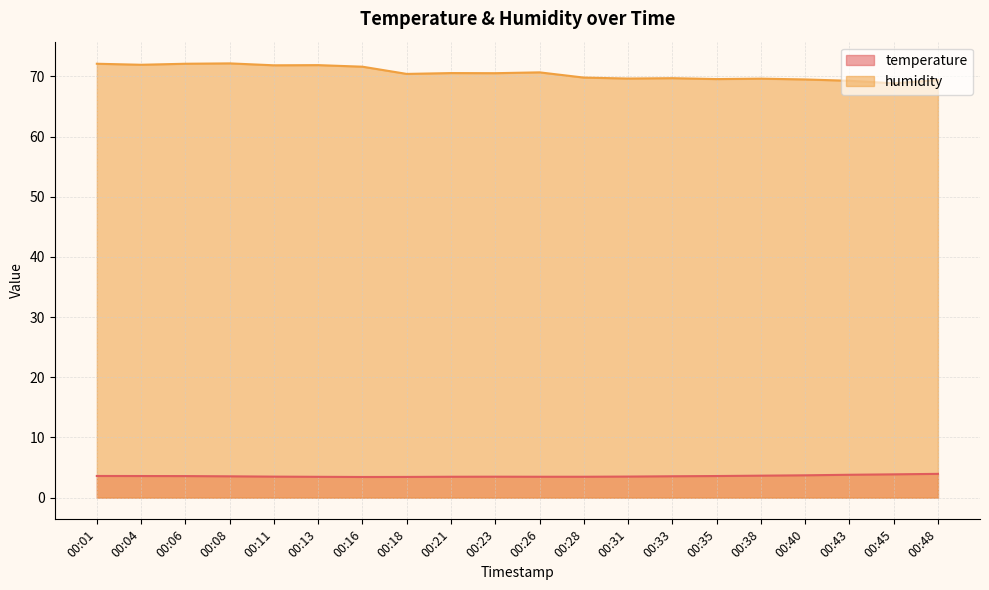

Rank the series at 00:13 from highest to lowest value.

humidity, temperature